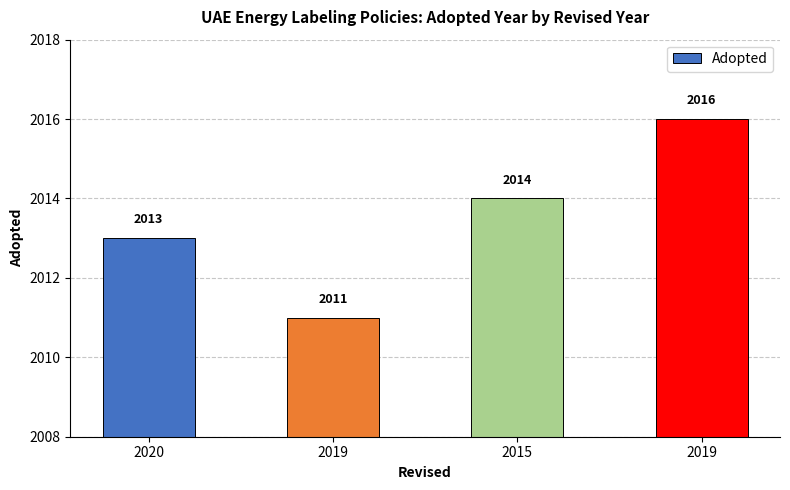

What is the change in value from 2020 to 2019?

-2